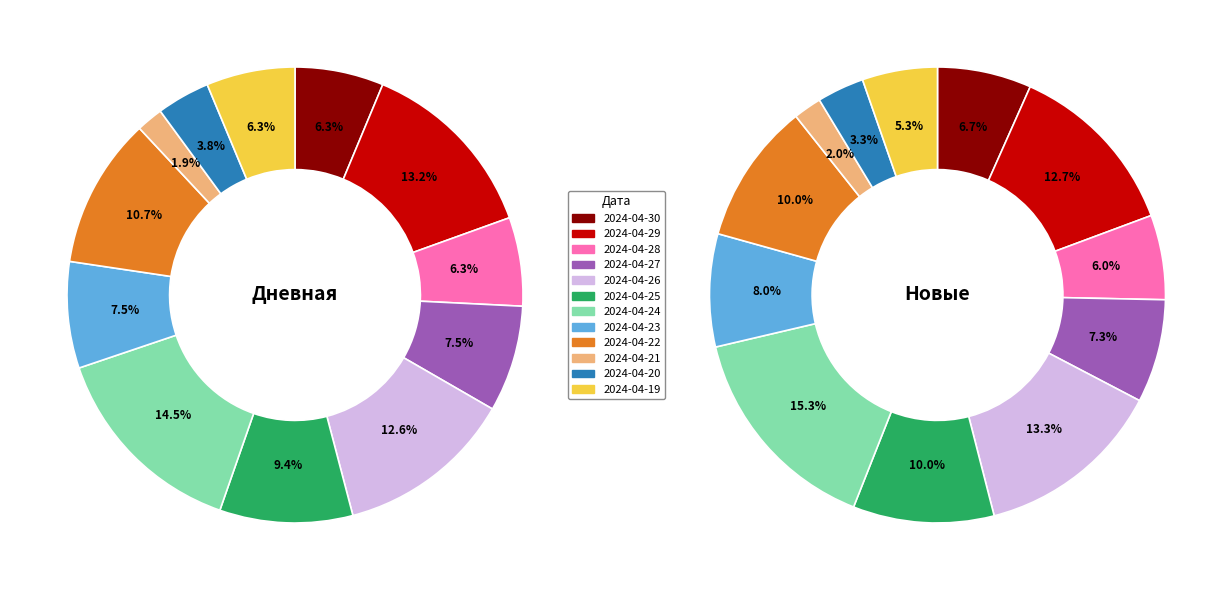

Rank the series at 2024-04-29 from highest to lowest value.

Дневная, Новые